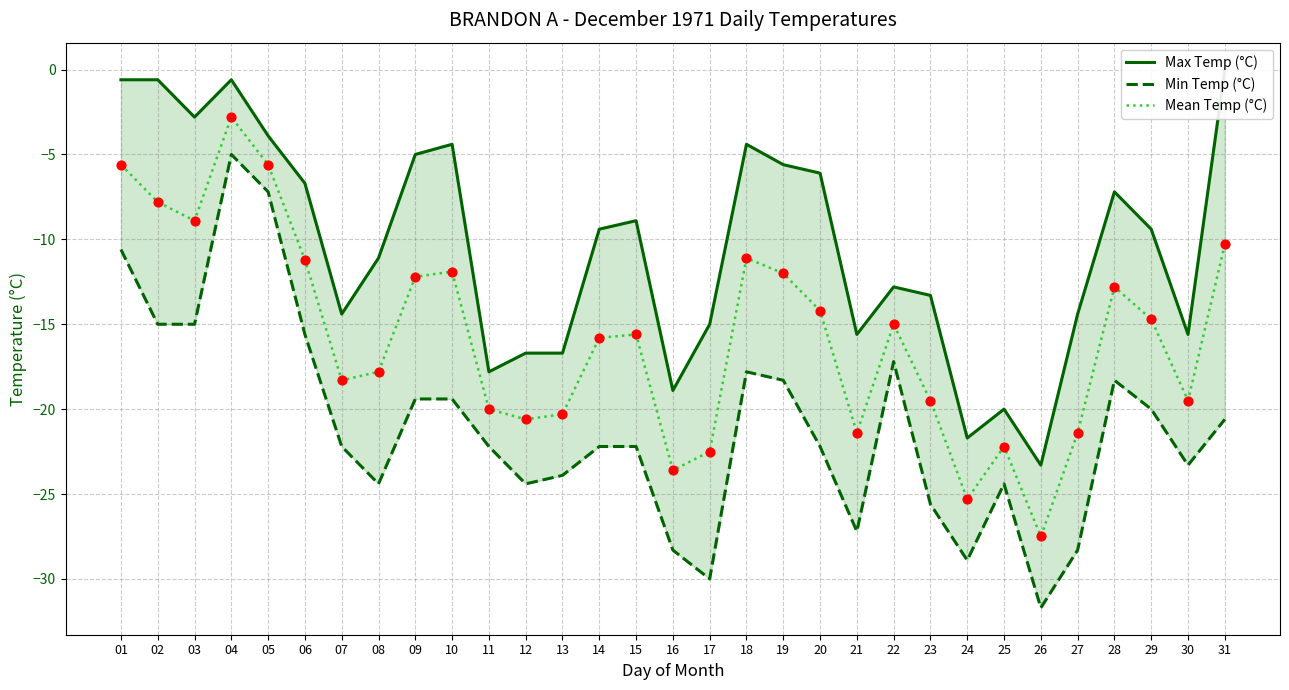

Which series contains the highest Y value?

Max Temp (°C)